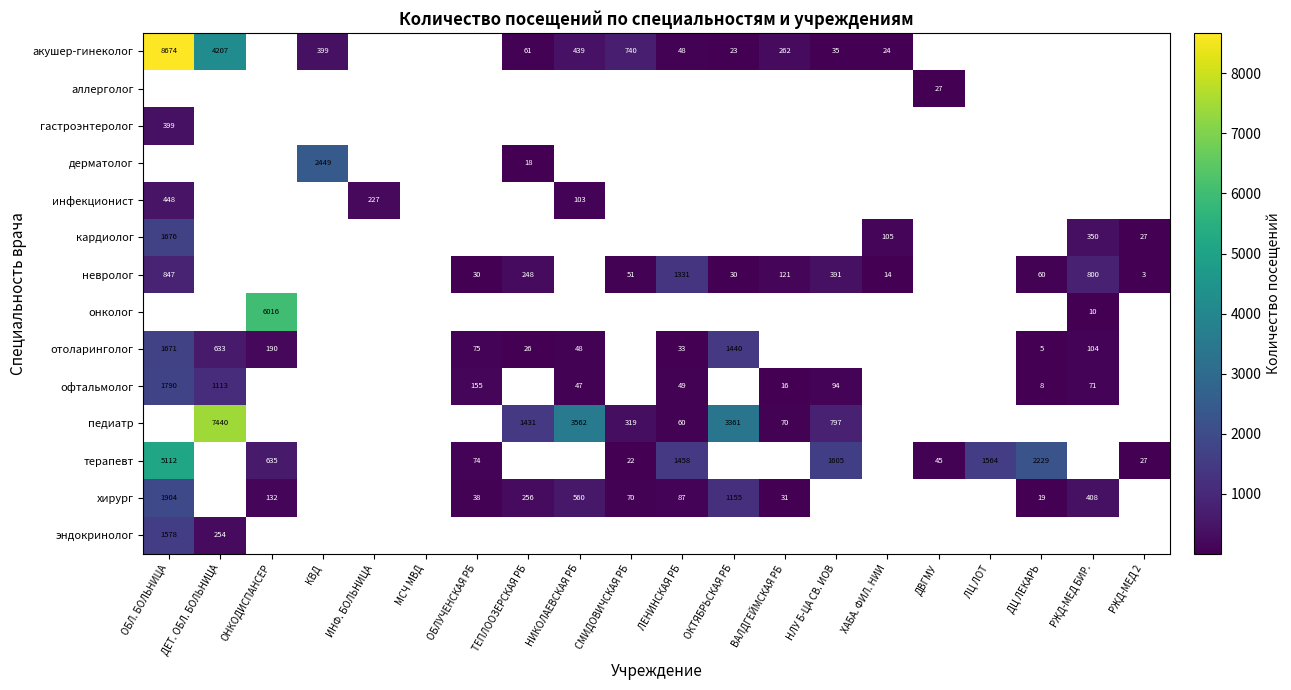

Is it true that офтальмолог equals 1739 at ДЕТ. ОБЛ. БОЛЬНИЦА?

False